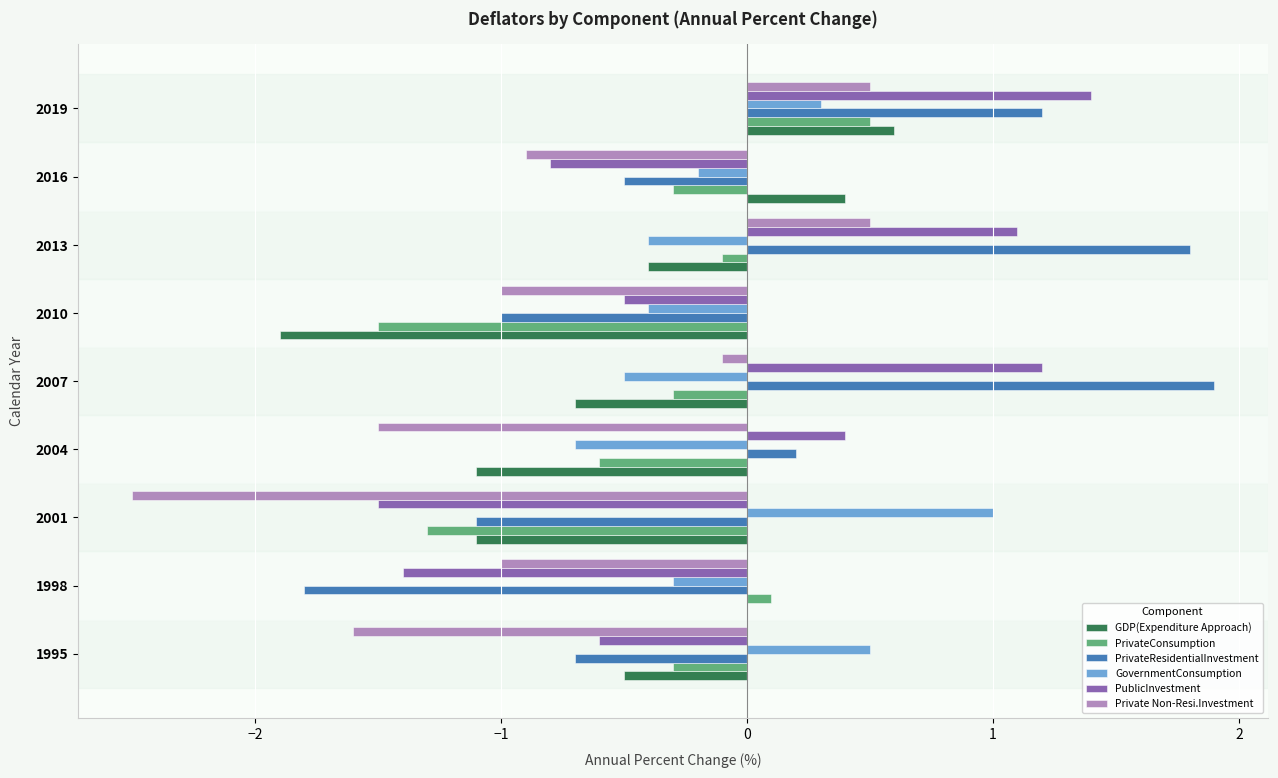

At which label does GovernmentConsumption reach its peak?

2001